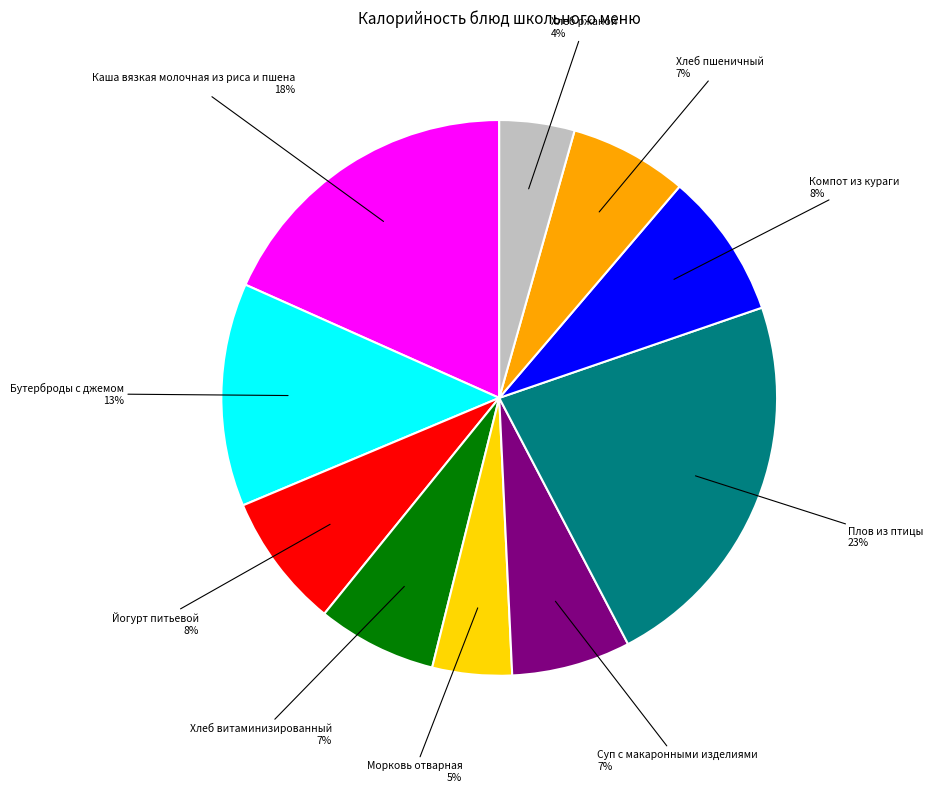

Count the number of slices in the pie.

10